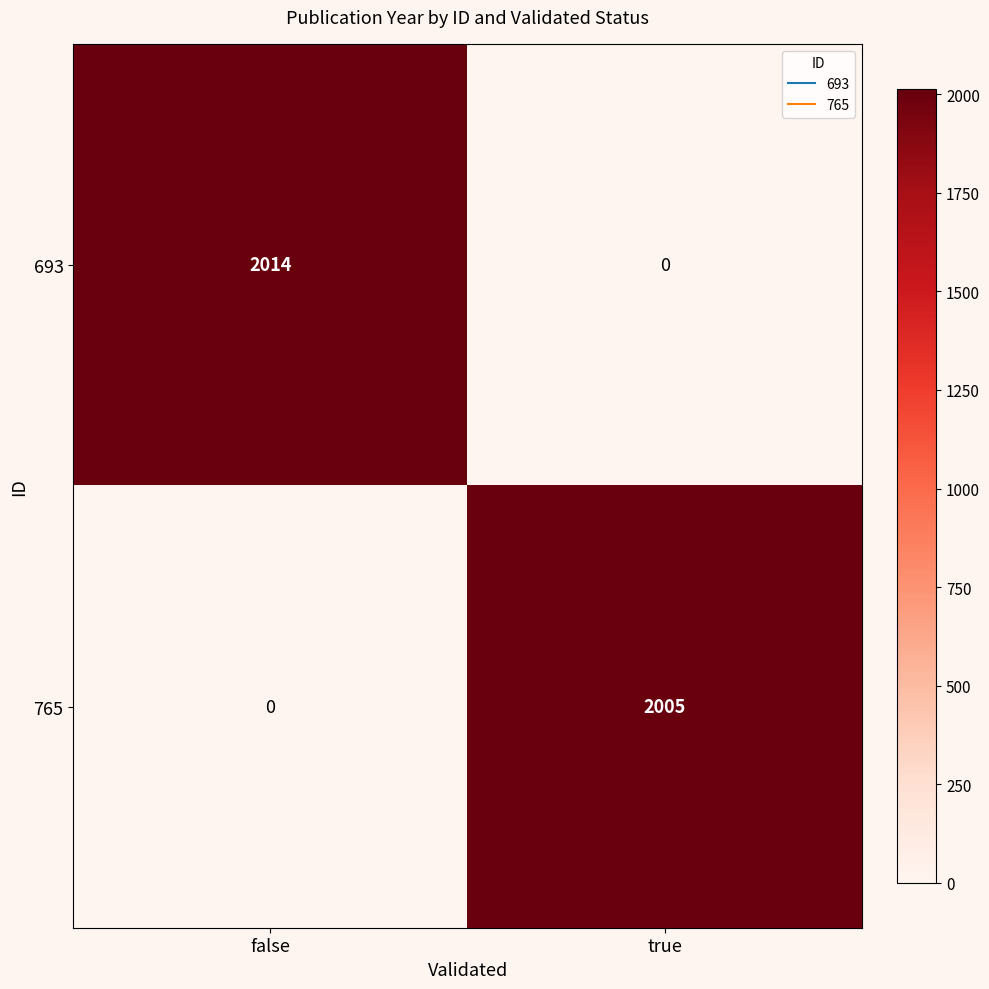

Reading left to right, extract all data points from this chart.

693: 2014	0
765: 0	2005